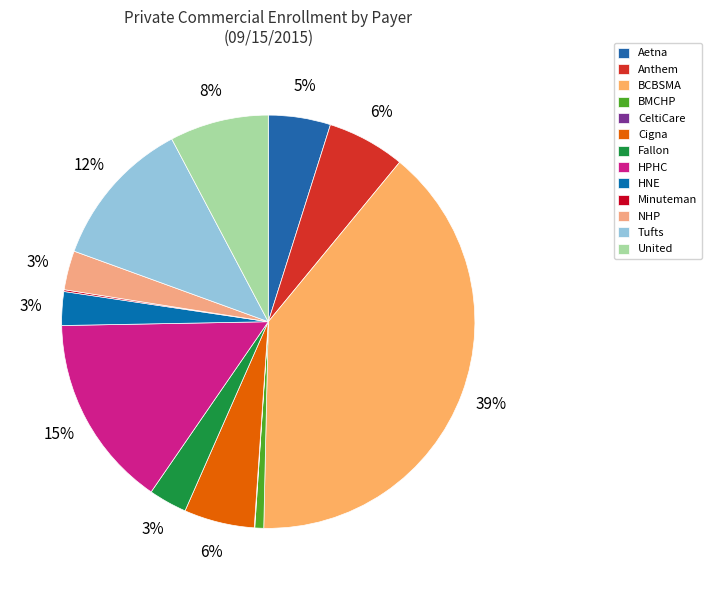

What percentage is NOT represented by Aetna?

95.1%